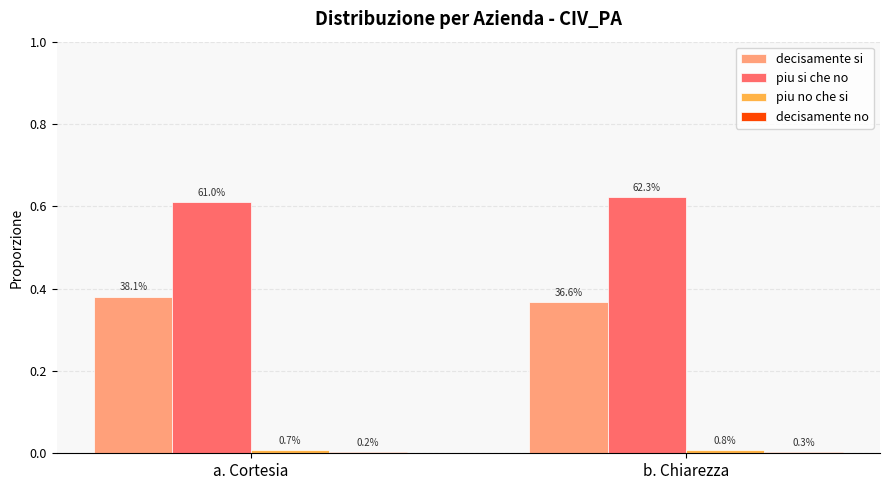

Reading left to right, list all the values displayed in this chart.

decisamente si: a. Cortesia=0.4	b. Chiarezza=0.4
piu si che no: a. Cortesia=0.6	b. Chiarezza=0.6
piu no che si: a. Cortesia=0.0	b. Chiarezza=0.0
decisamente no: a. Cortesia=0.0	b. Chiarezza=0.0